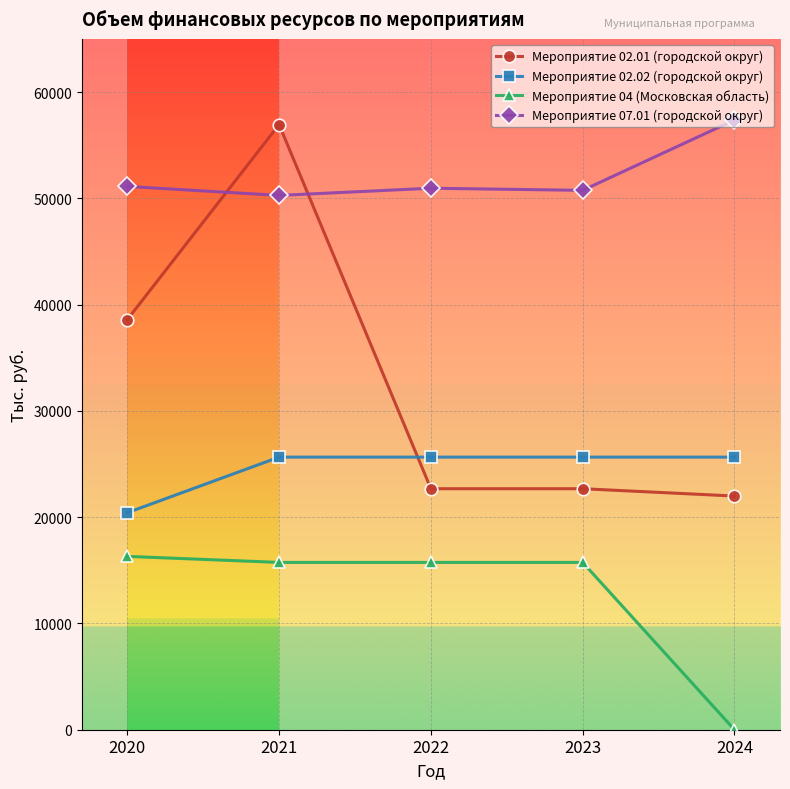

What is the maximum value for Мероприятие 02.01 (городской округ)?

56938.0